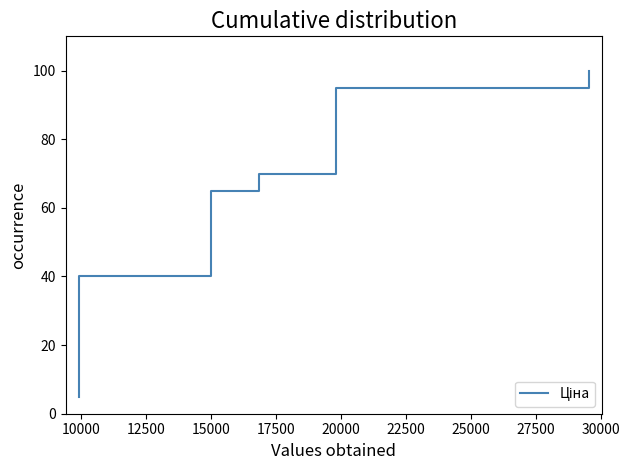

How many lines are shown in the chart?

1